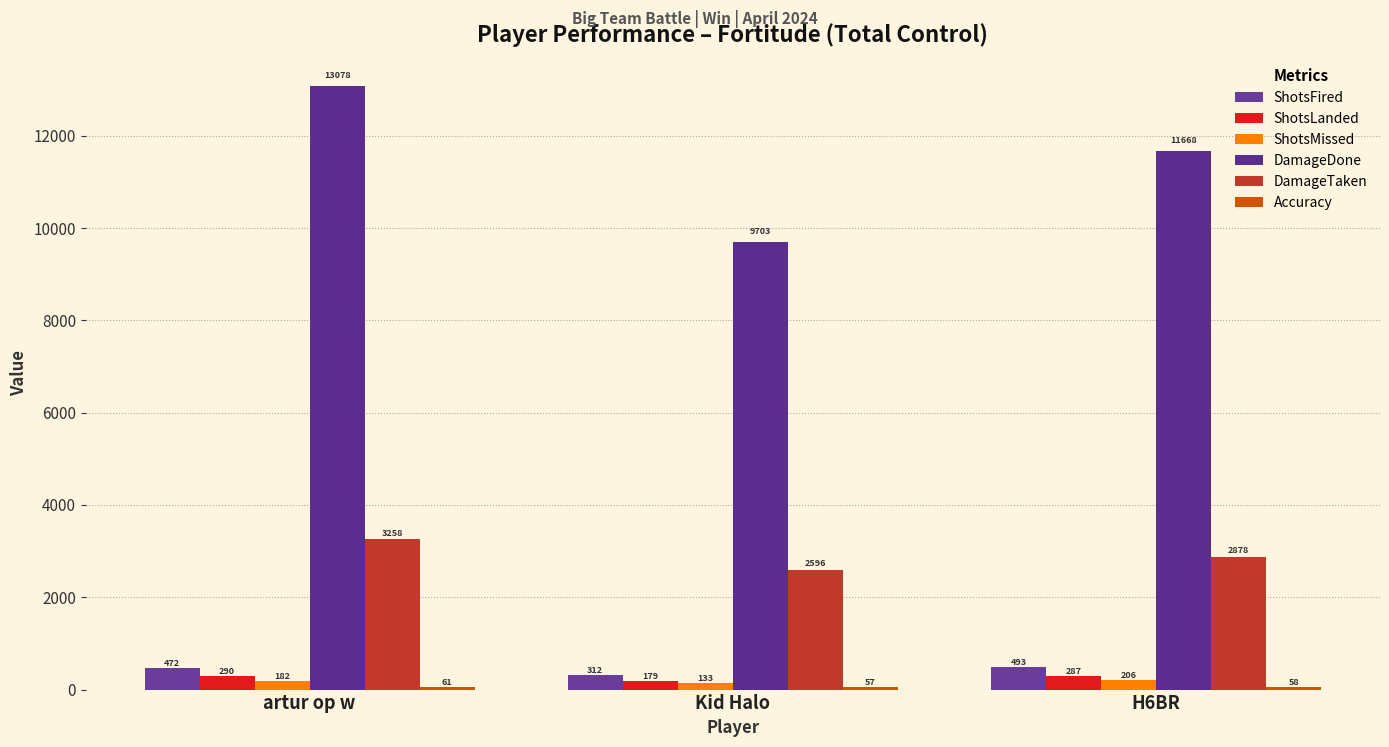

What is the label of the 2nd bar from the right?

Kid Halo